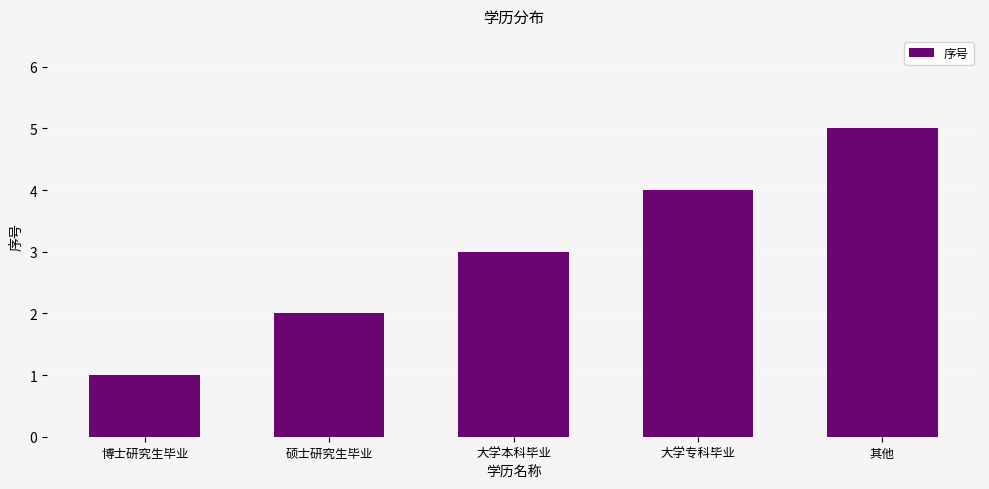

The value at 大学本科毕业 is 3. True or false?

True